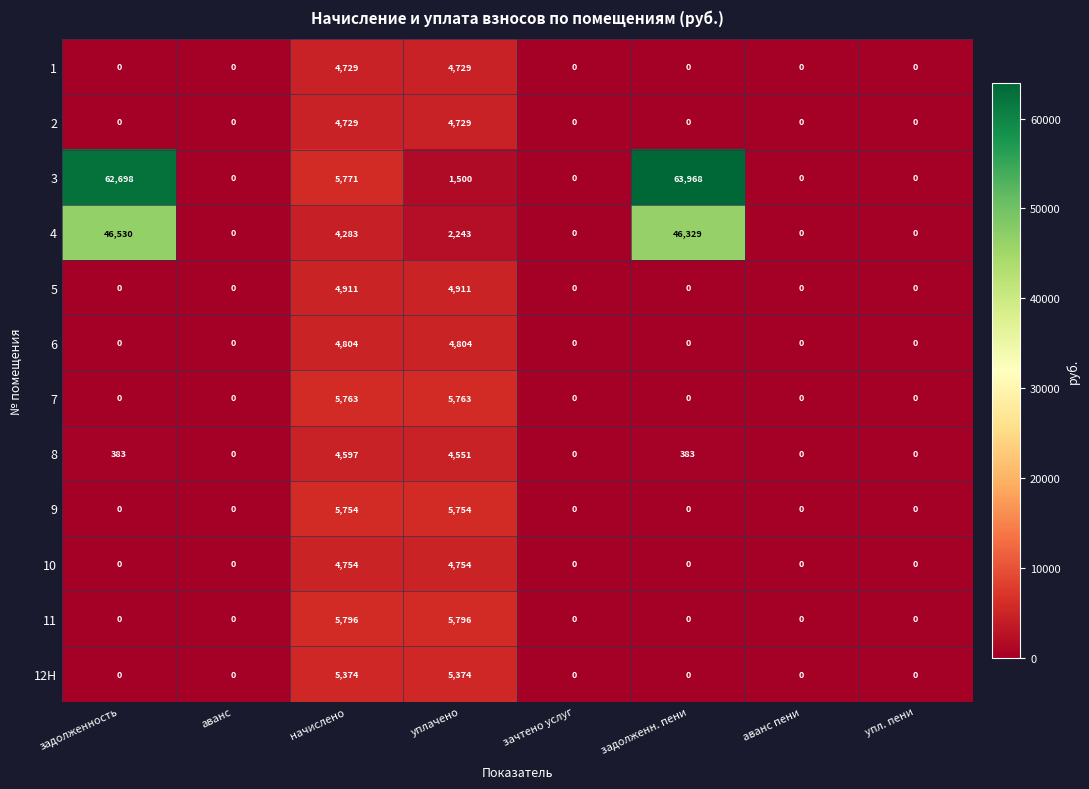

At which label is 4 closest to 23265?

начислено